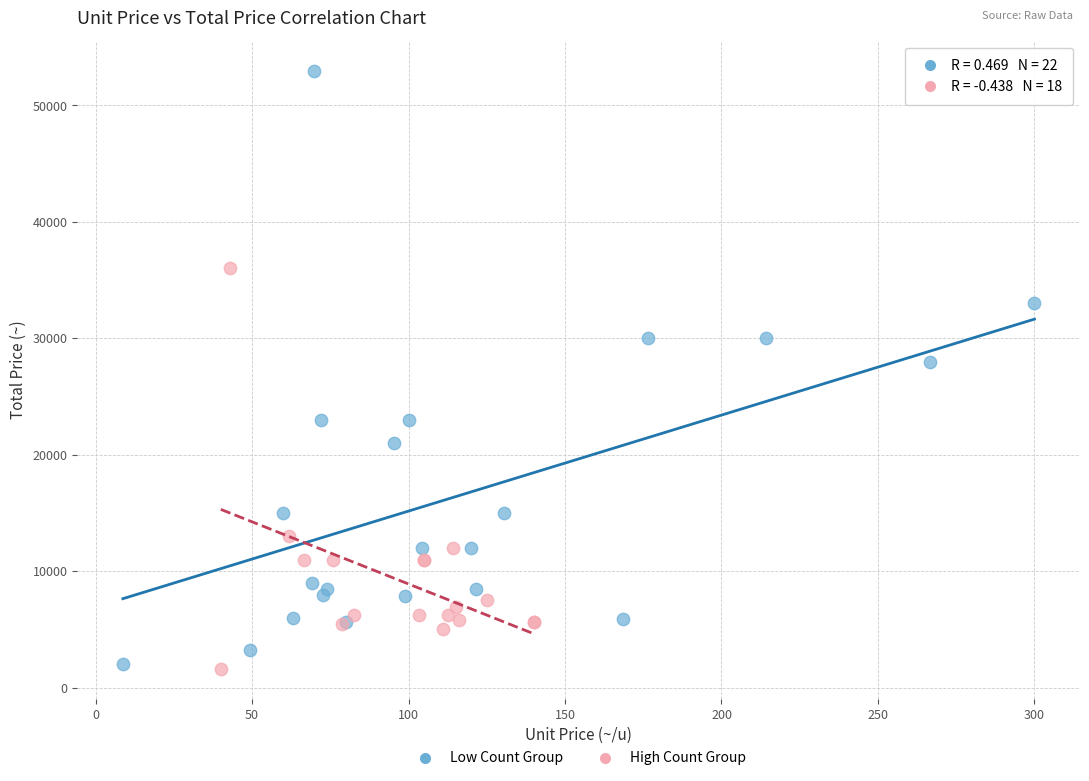

Which series contains the highest Y value?

Low Count Group